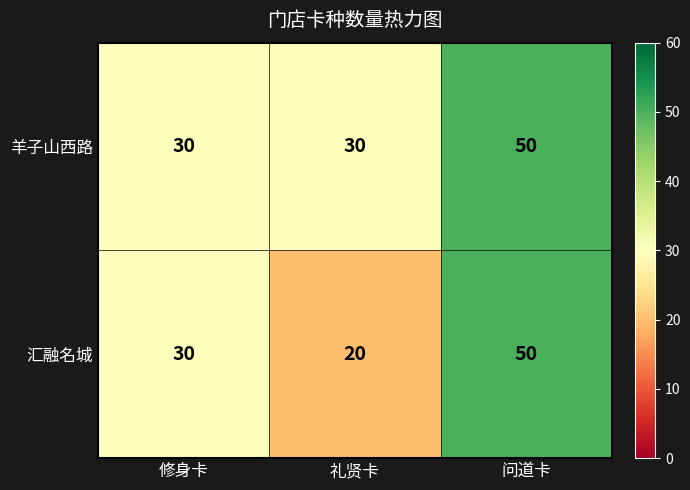

The 羊子山西路 series shows 30 at 礼贤卡. True or false?

True